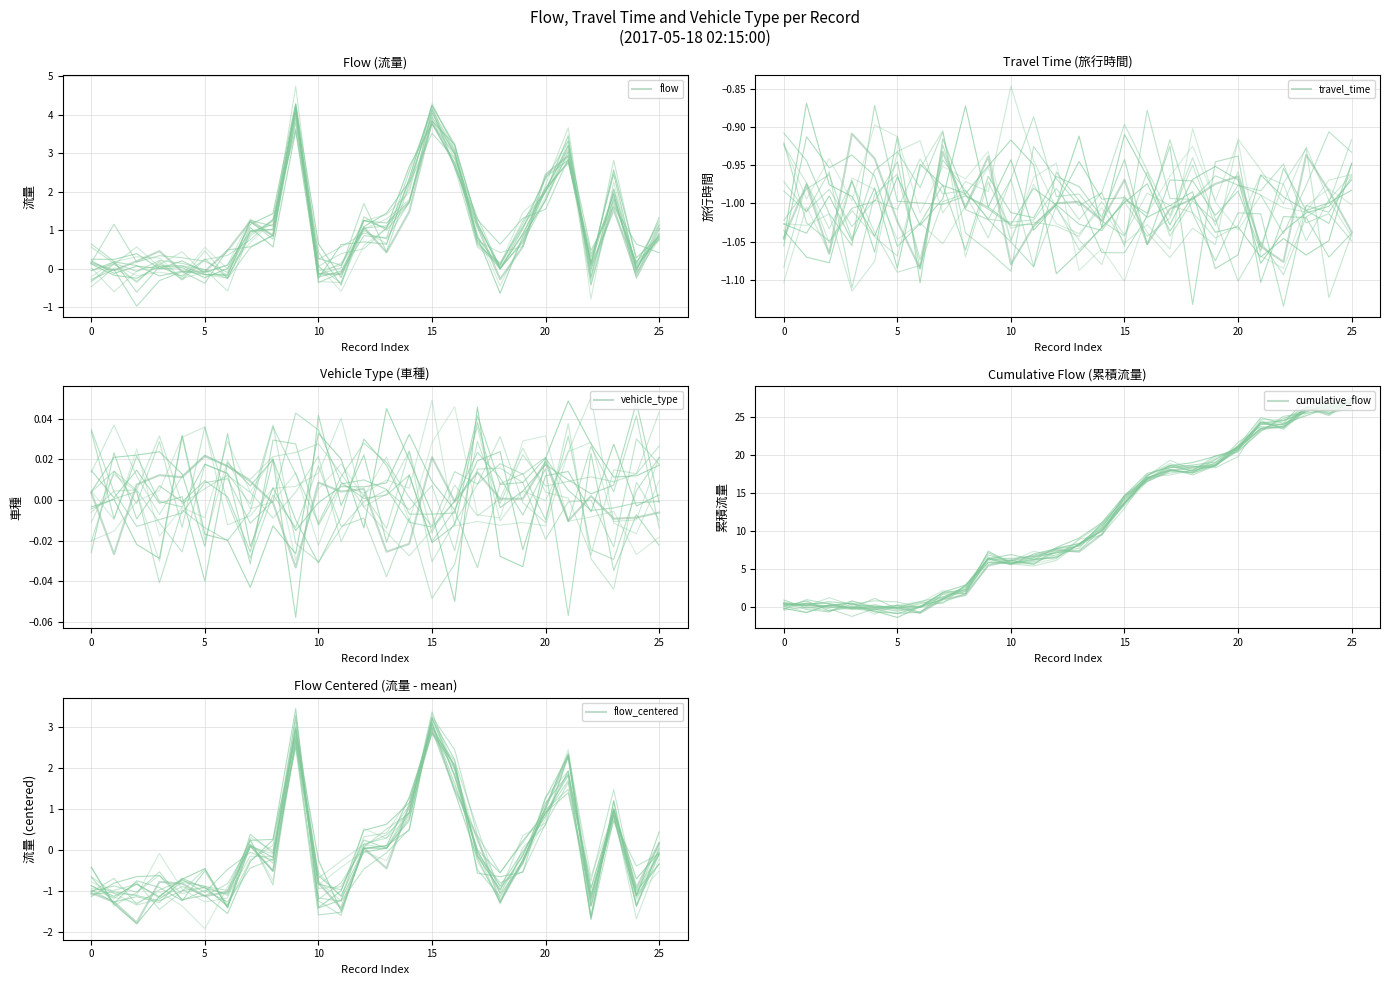

Which series ends up on top after the final intersection of cumulative_flow and vehicle_type?

cumulative_flow